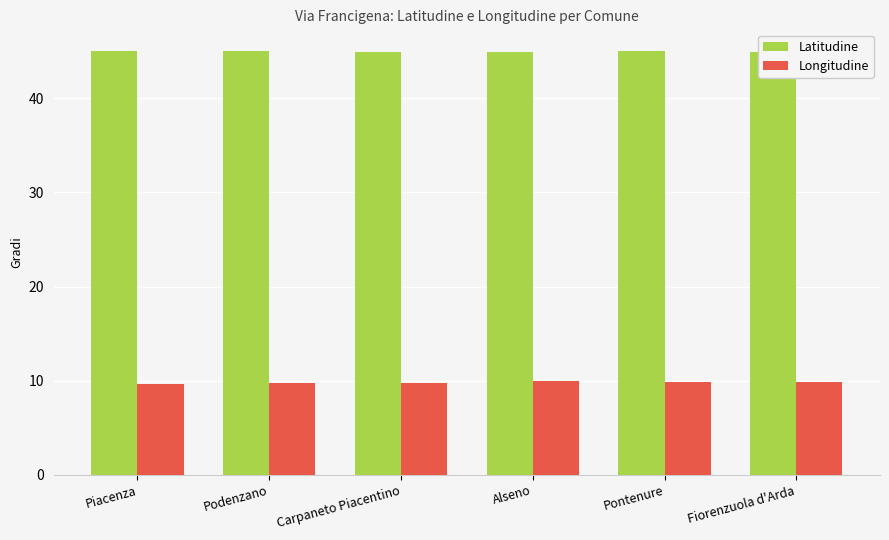

What is the difference between the maximum and minimum values in the Latitudine series?

0.1